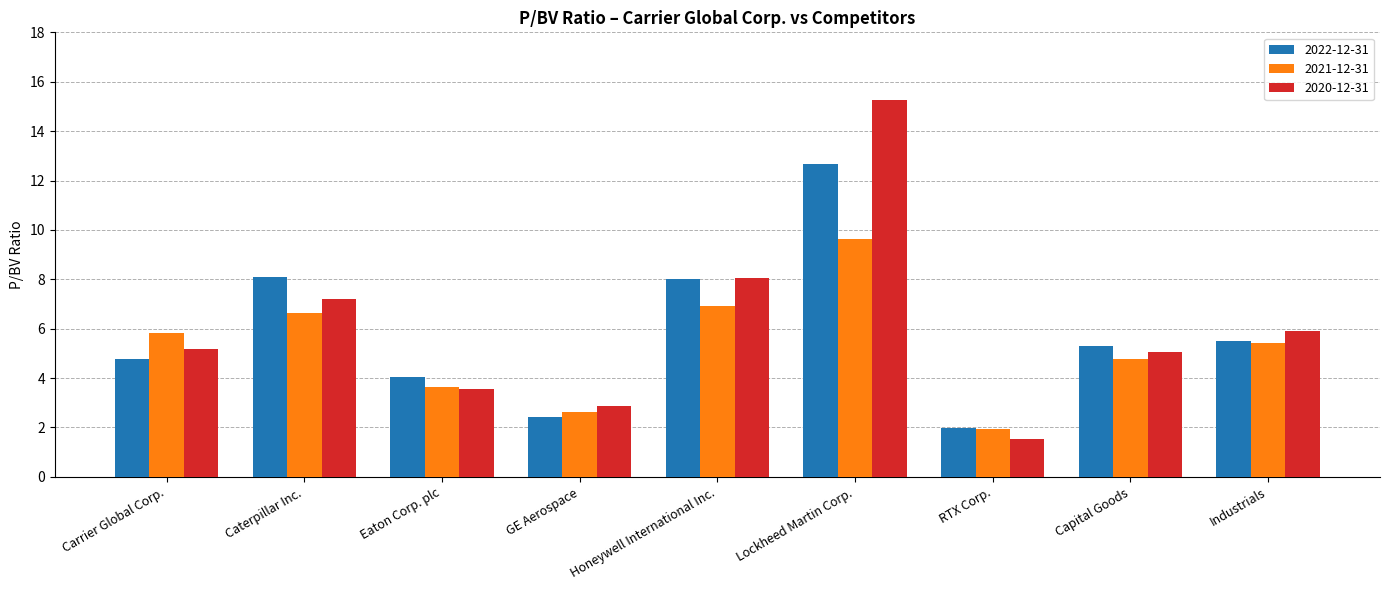

What is the total value across all series at Caterpillar Inc.?

21.9